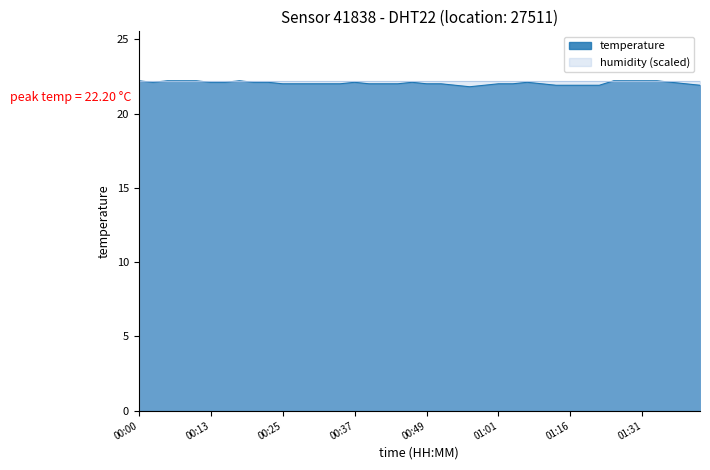

Which has a higher value, 00:32 or 01:31?

01:31